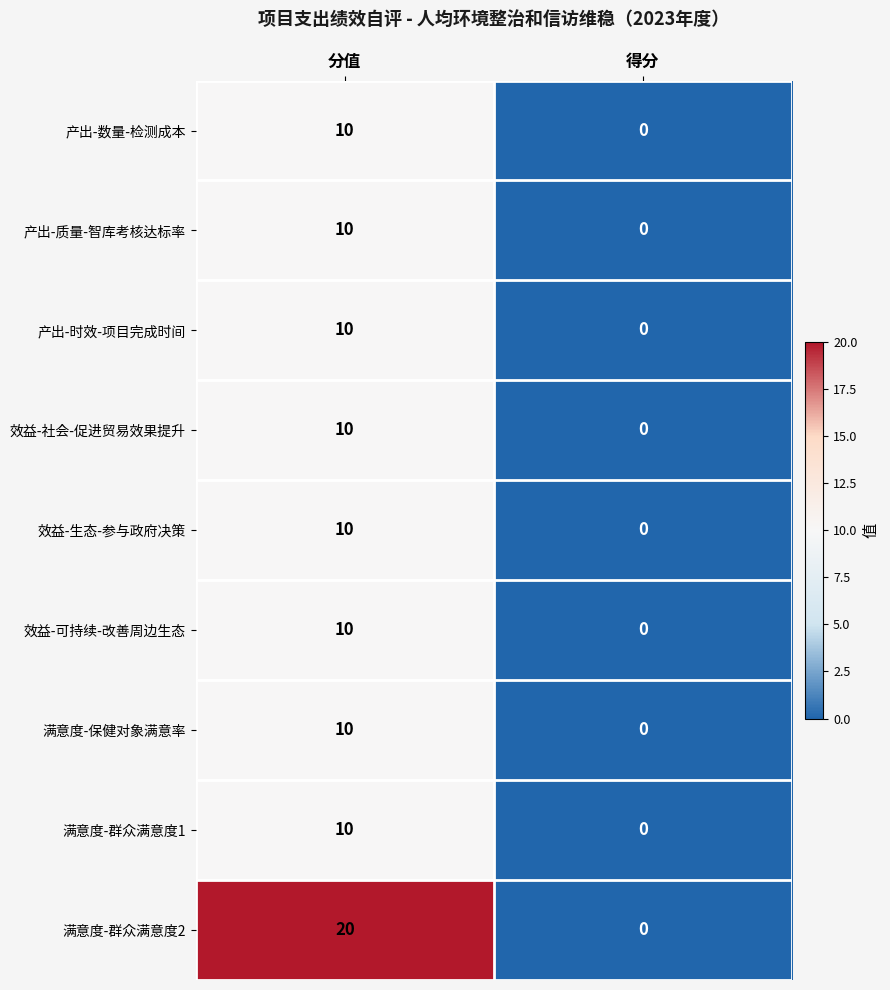

Which series changed the most between 分值 and 得分?

满意度-群众满意度2